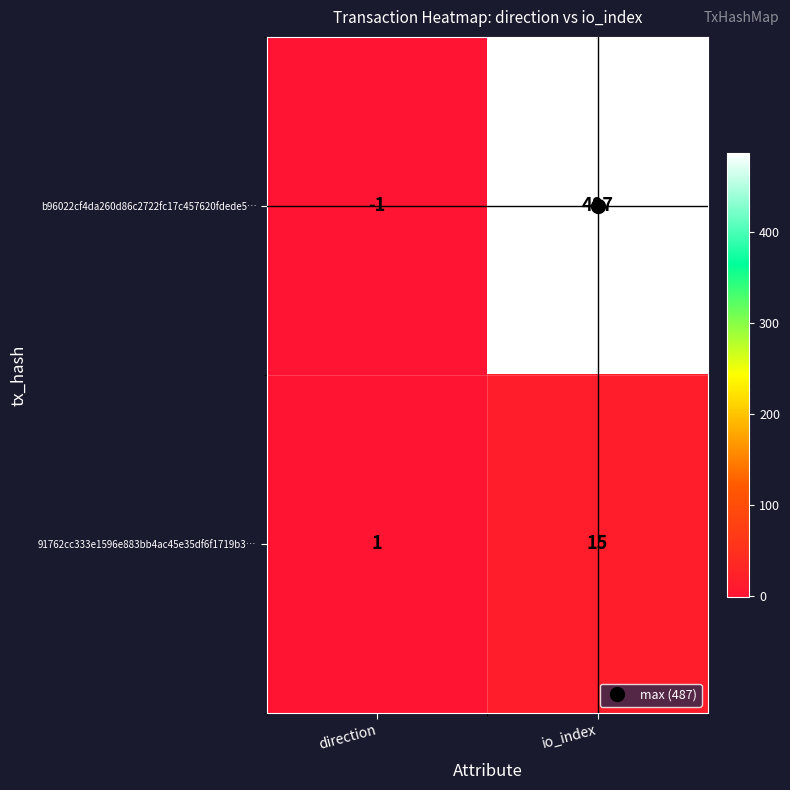

The b96022cf4da260d86c2722fc17c457620fdede5… series shows 262 at io_index. True or false?

False